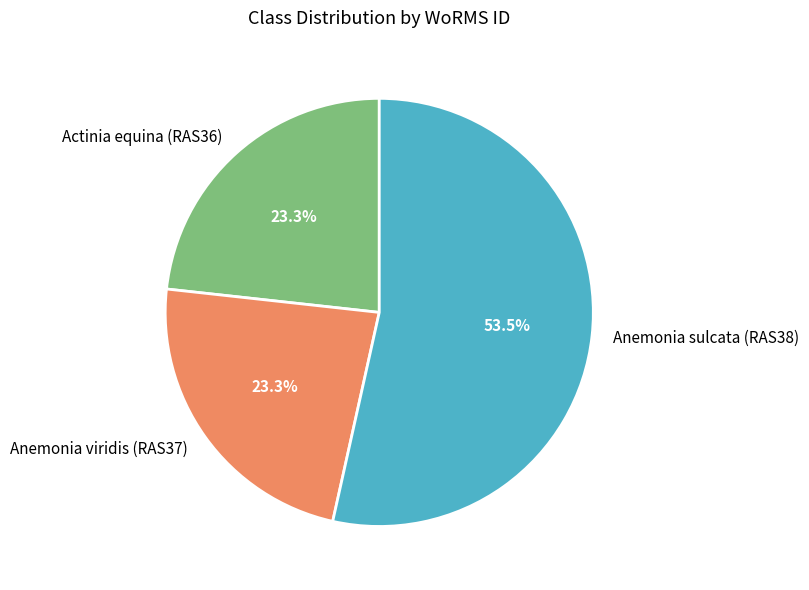

Is Actinia equina (RAS36) the majority of the pie?

No